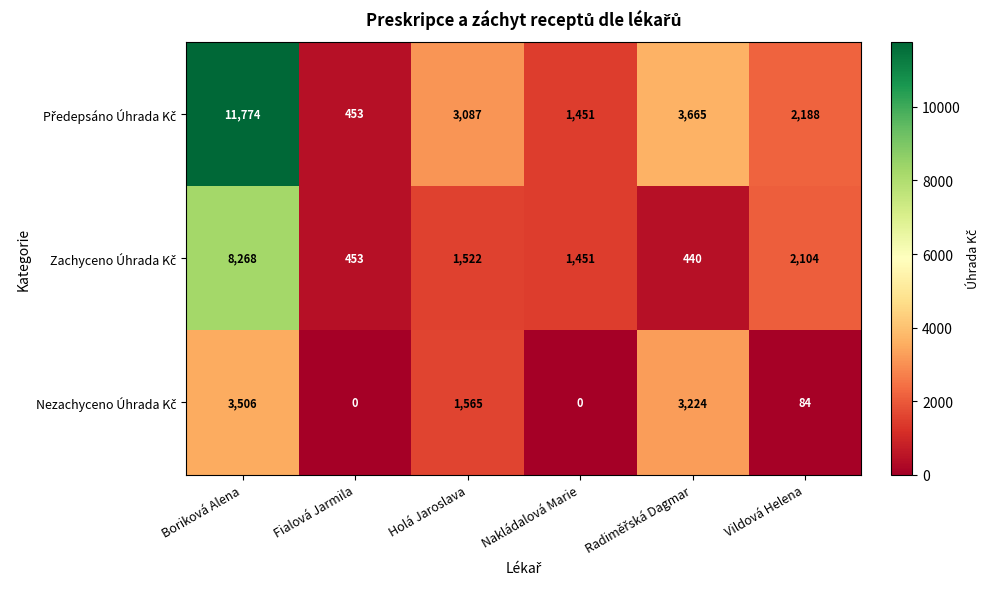

What is the total value across all series at Fialová Jarmila?

906